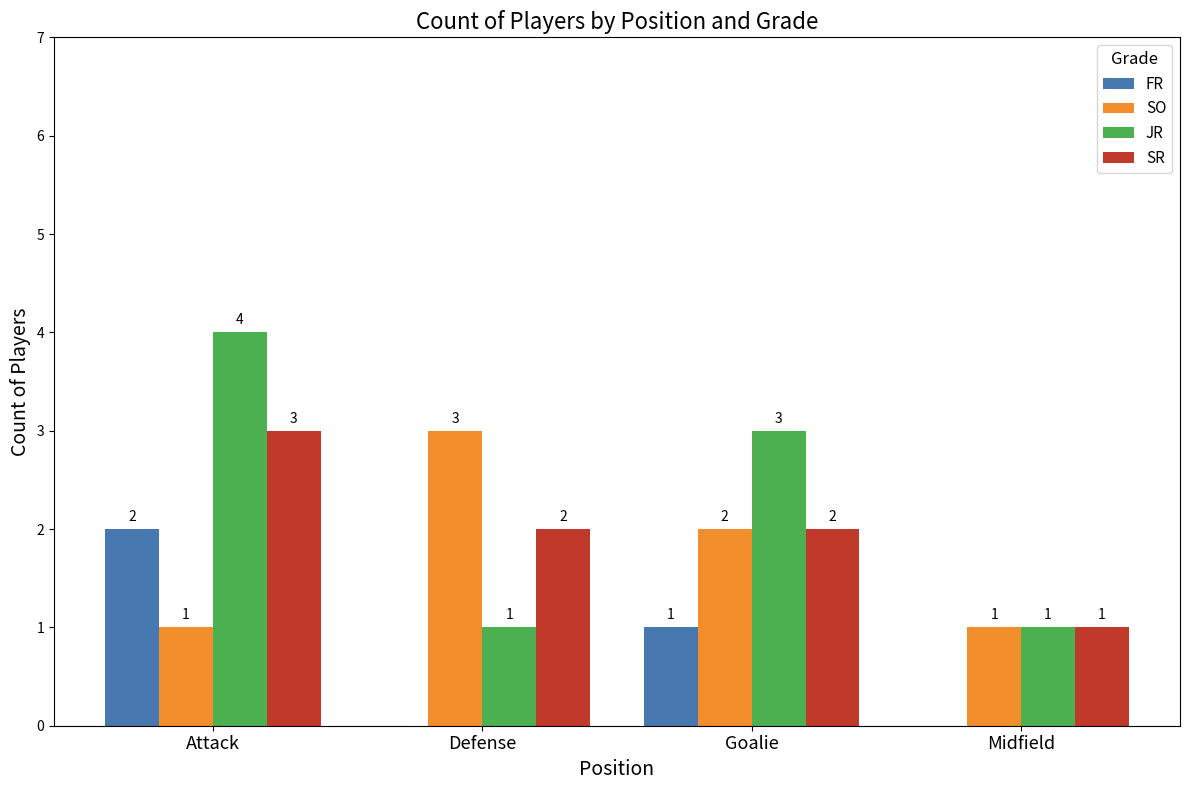

The value of JR at Goalie is 3. True or false?

True